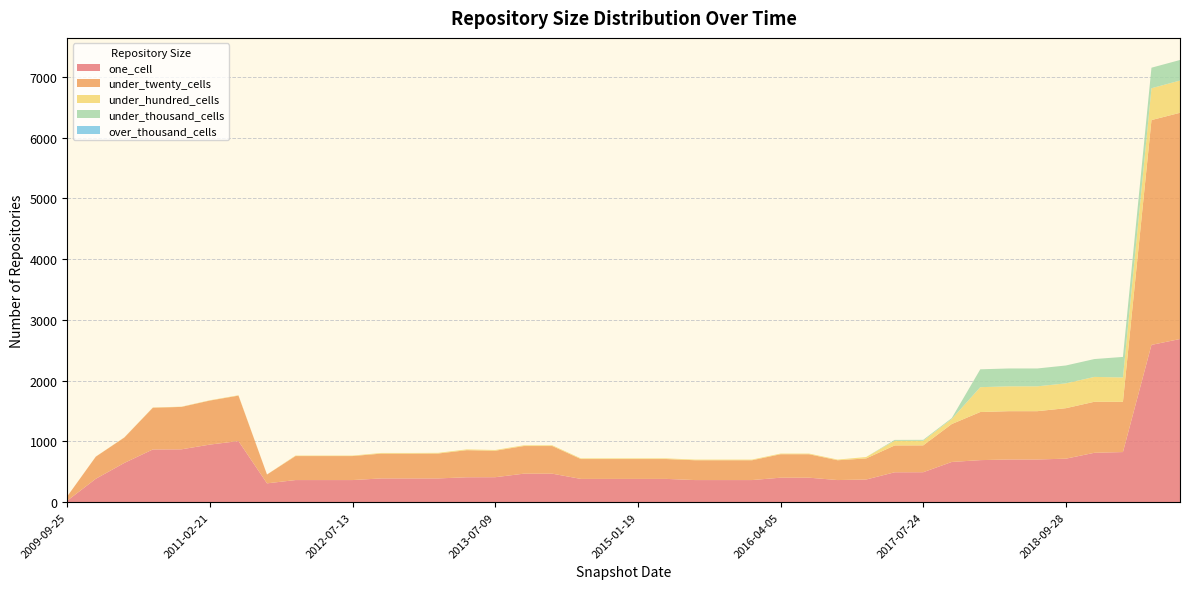

Reading right to left, list all the values displayed in this chart.

one_cell: 2686	2589	825	813	716	703	703	692	662	493	492	373	364	403	403	364	364	364	383	383	383	383	469	469	411	410	391	391	391	364	364	364	310	1006	948	870	868	646	385	25
under_twenty_cells: 3724	3701	827	840	831	795	795	792	624	442	442	347	326	386	386	326	326	326	327	327	327	327	455	455	436	446	410	408	408	395	395	395	145	748	725	698	687	418	364	71
under_hundred_cells: 531	524	401	409	409	409	409	409	83	76	76	23	11	11	11	11	11	11	11	11	11	11	12	12	12	13	11	11	11	8	8	8	1	6	5	4	4	3	2	0
under_thousand_cells: 338	338	338	294	294	294	294	294	15	15	15	0	0	0	0	0	0	0	0	0	0	0	0	0	0	0	0	0	0	0	0	0	0	0	0	0	0	0	0	0
over_thousand_cells: 0	0	0	0	0	0	0	0	0	0	0	0	0	0	0	0	0	0	0	0	0	0	0	0	0	0	0	0	0	0	0	0	0	0	0	0	0	0	0	0